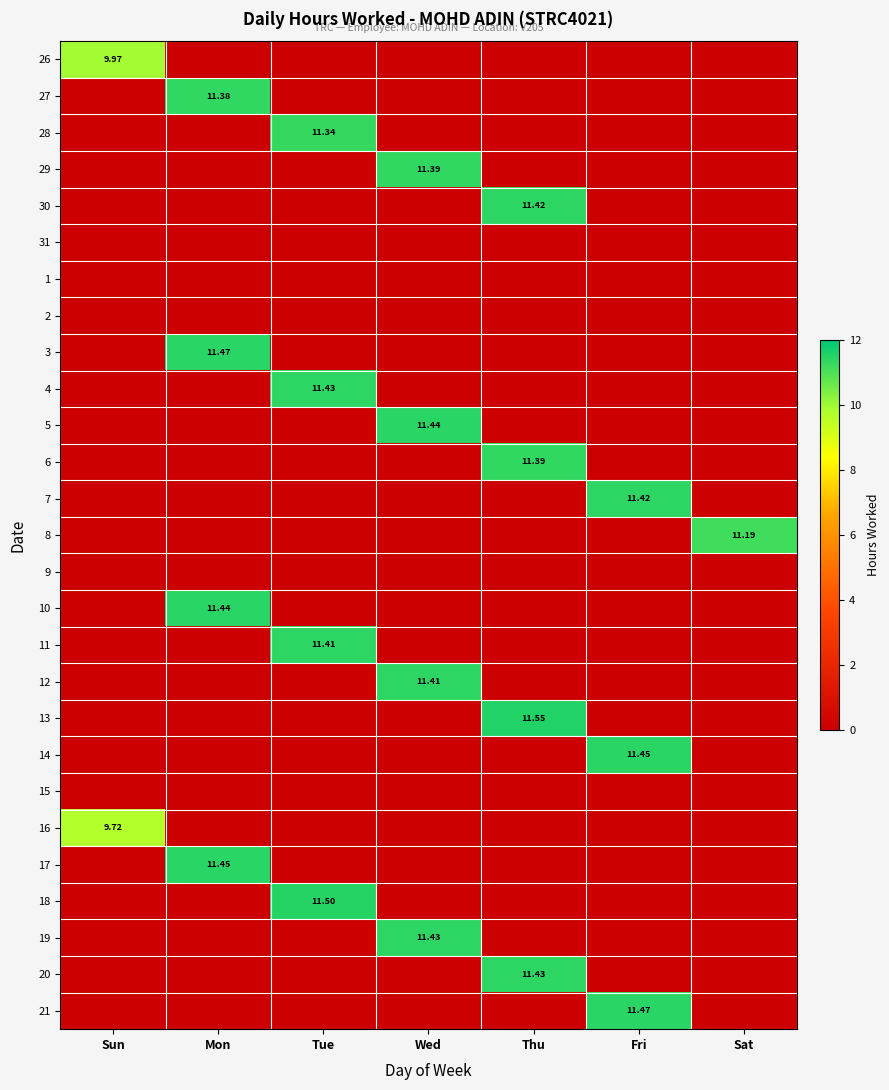

Rank the categories by 13 value from lowest to highest.

Sun, Mon, Tue, Wed, Fri, Sat, Thu